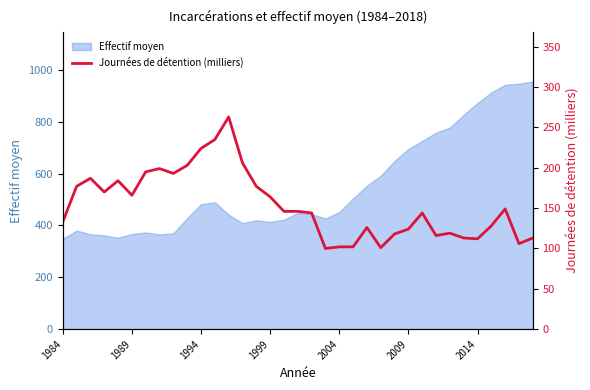

What is the minimum value for Effectif moyen?

349.0